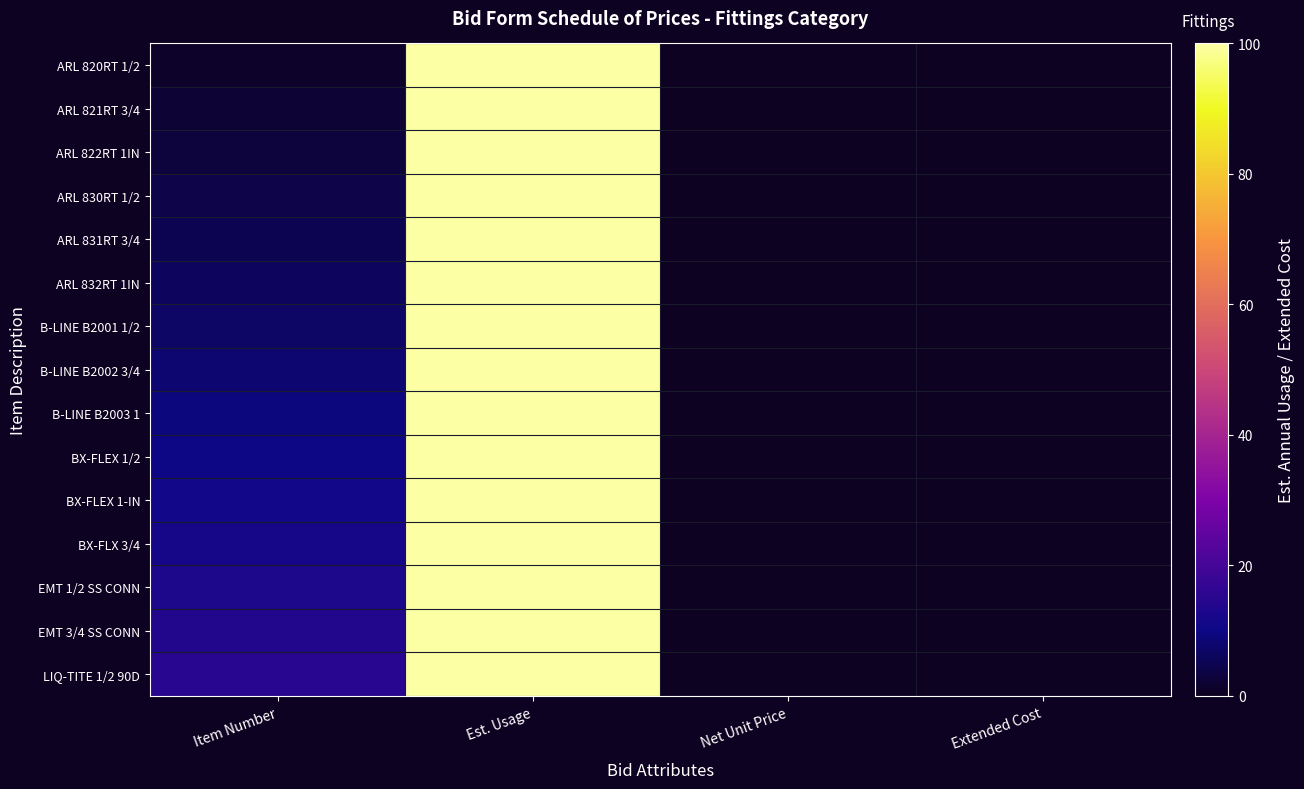

Between Item Number and Est. Usage, which is larger?

Est. Usage